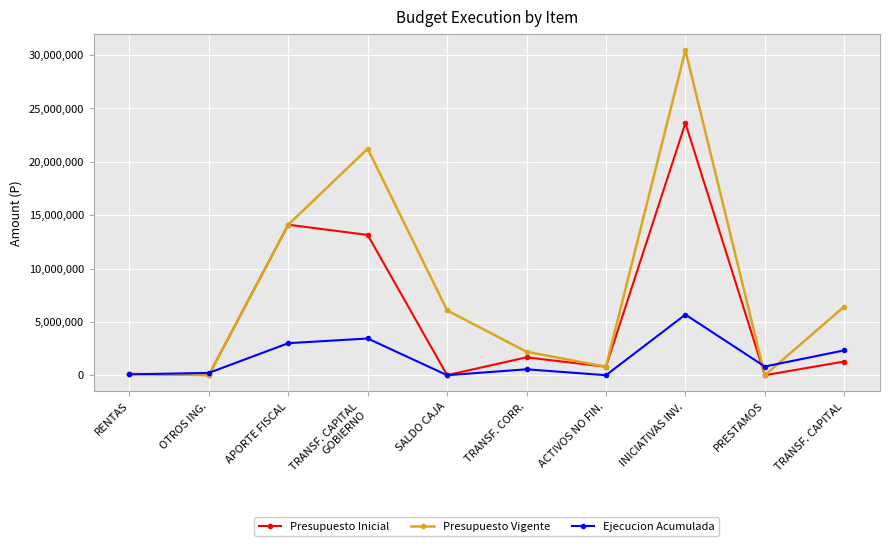

At how many categories does at least one series exceed 14488791?

2